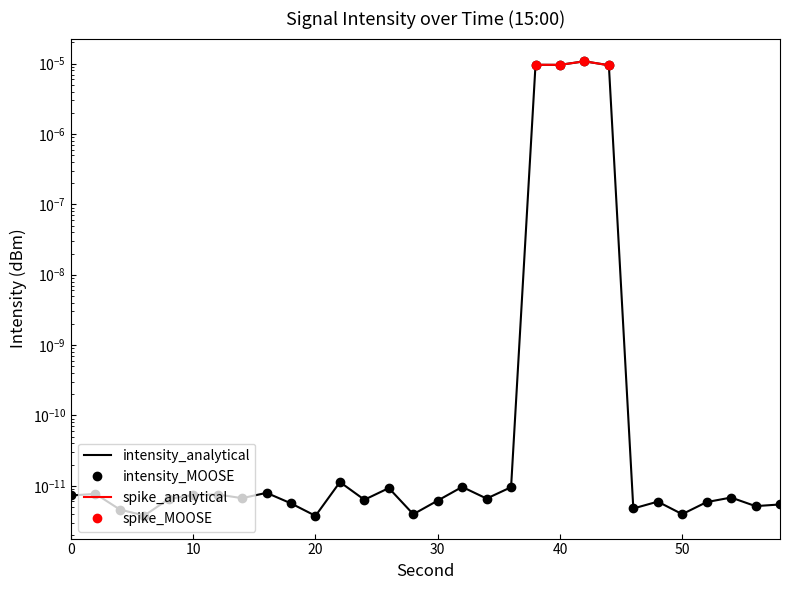

True or false: the data shows 0.0 at 34.

False